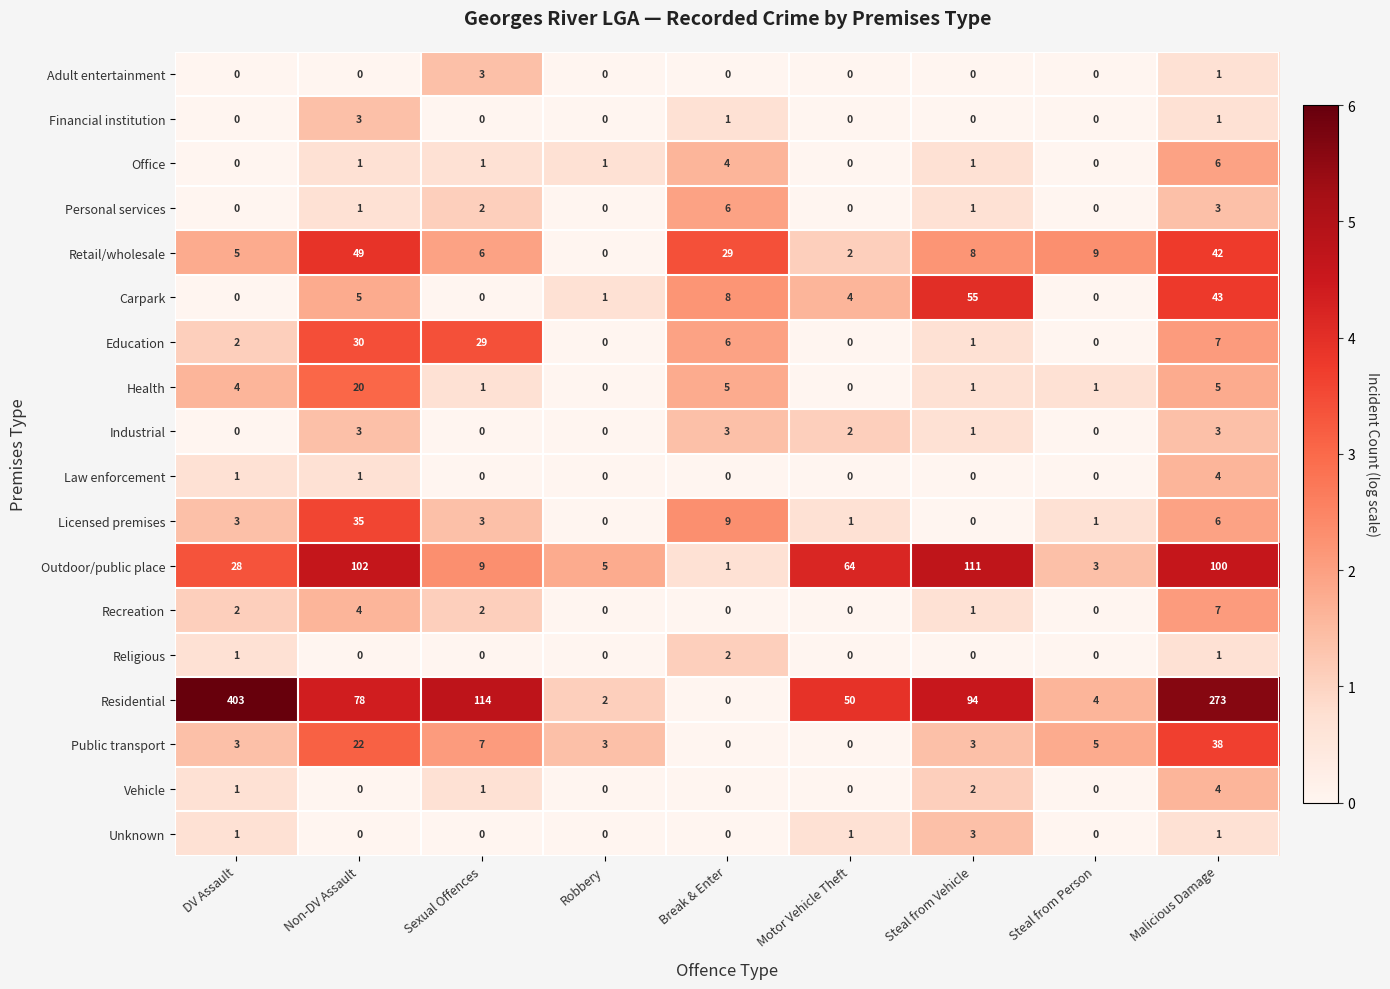

True or false: Education has a value of 42 at Non-DV Assault.

False